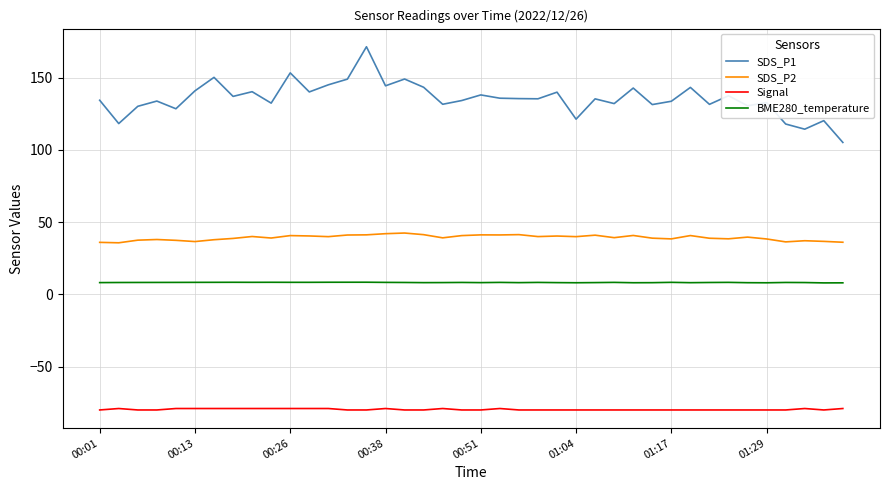

What is the average value of the SDS_P2 series?

39.2